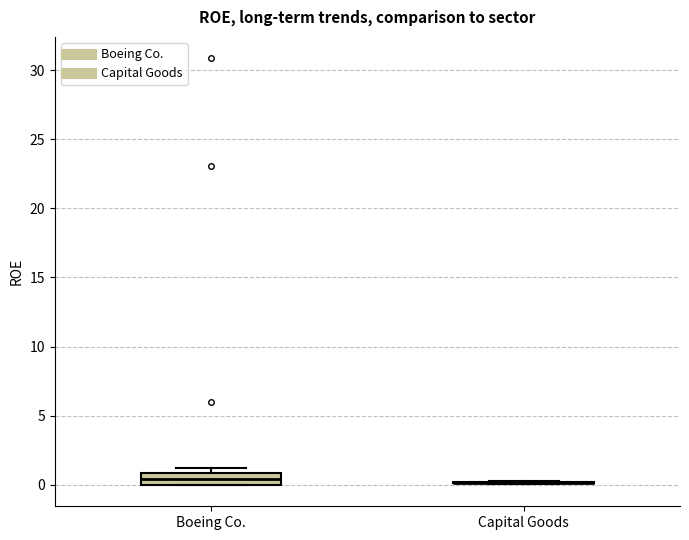

Reading left to right, read every box against the y-axis: the position of its median line, the range the box covers, and the ends of its whiskers. The values are not printed on the chart, so give them approximately, as read against the axis.

Boeing Co.: median 0.5, box 0.0 to 1.0, whiskers 0.0 to 1.0 (just above the box's upper edge)
Capital Goods: box collapsed to a line at 0.0, whiskers 0.0 to 0.5